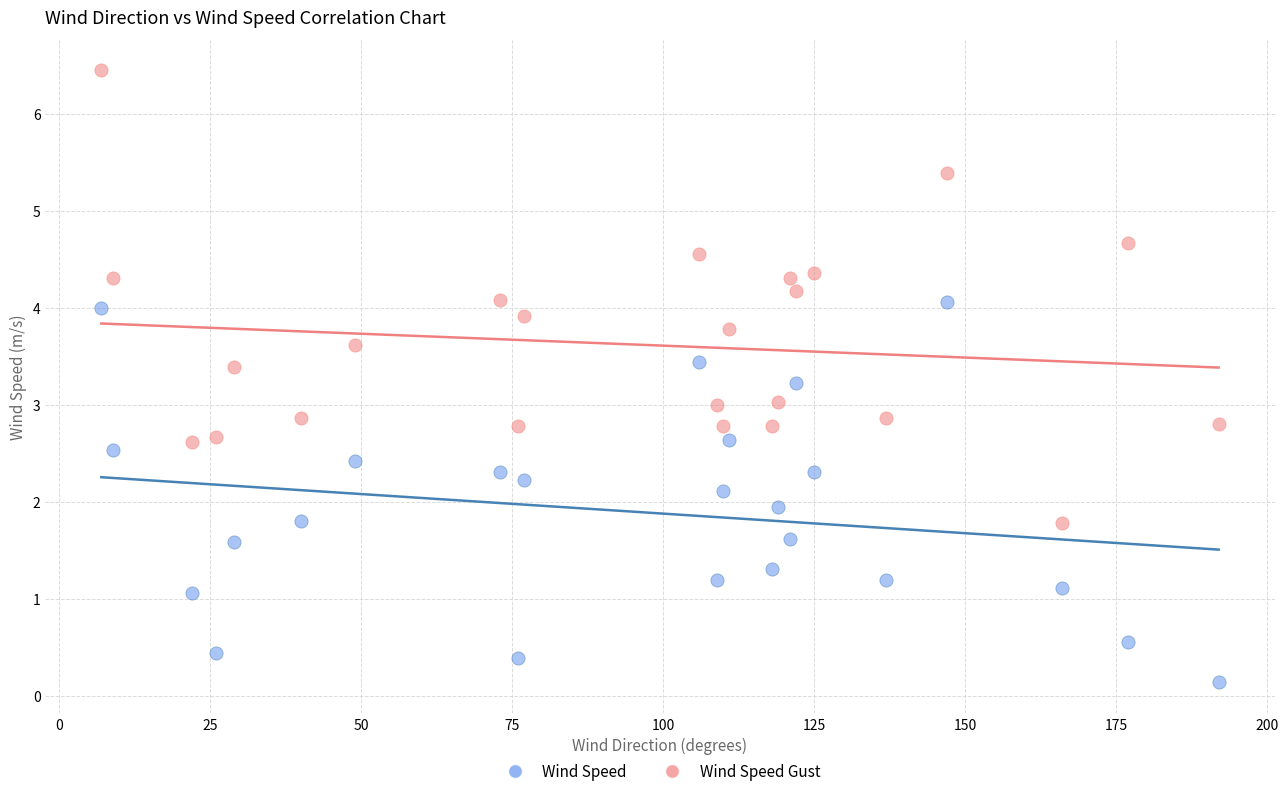

Which series reaches the minimum Y coordinate?

Wind Speed